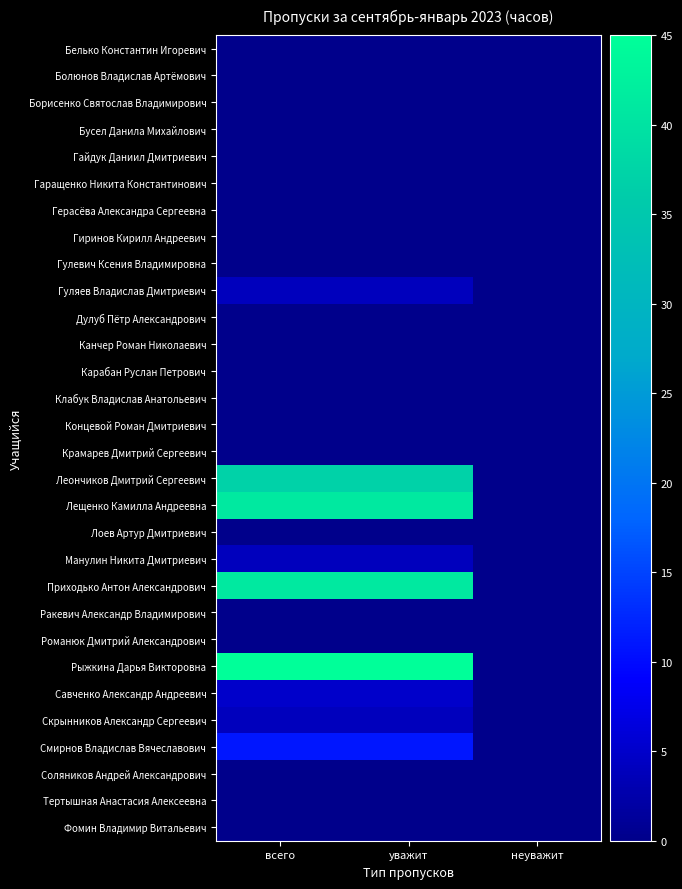

At which category does the chart reach its peak across all series?

всего